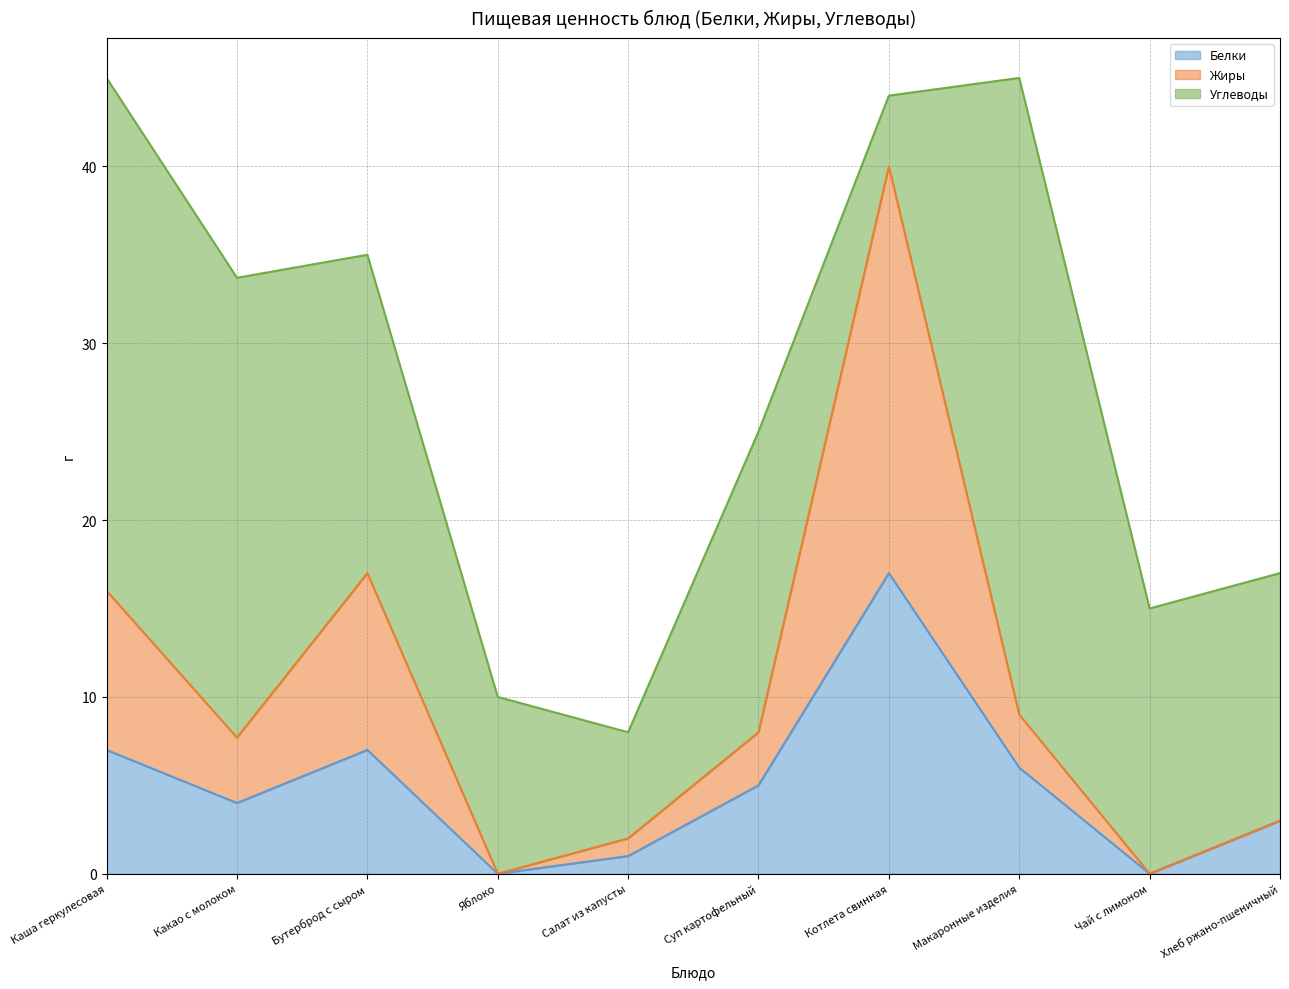

At which label does Белки reach its peak?

Котлета свинная